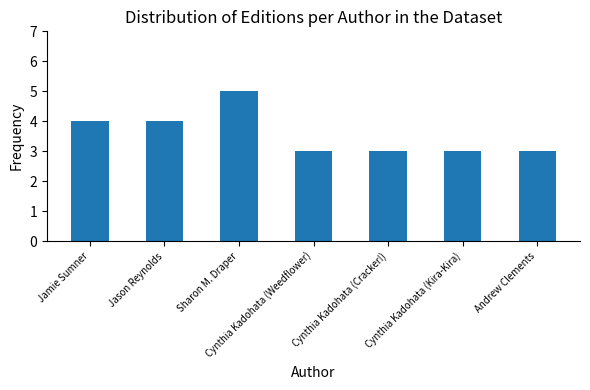

Count the values in the range 3 to 4.

6